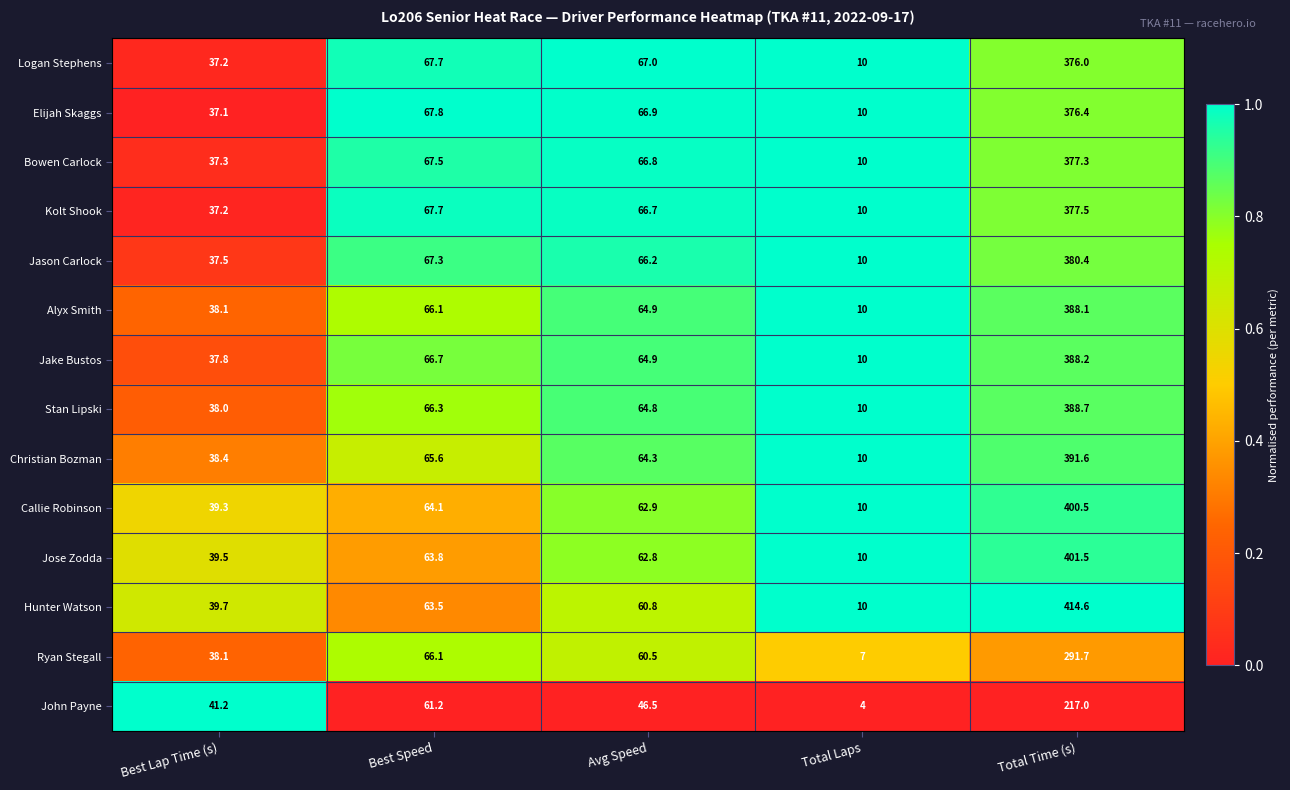

Rank the categories by Jose Zodda value from highest to lowest.

Total Time (s), Best Speed, Avg Speed, Best Lap Time (s), Total Laps